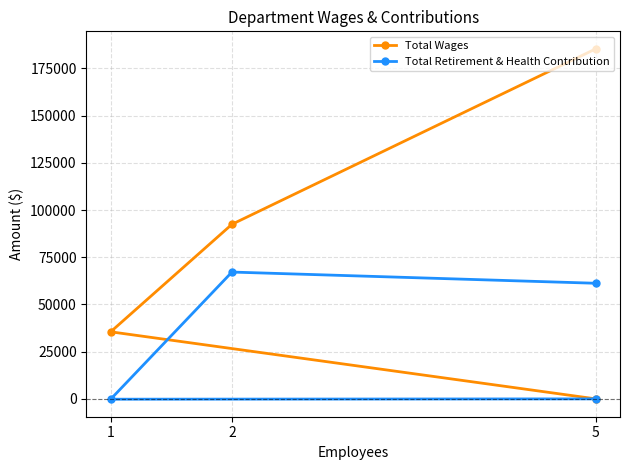

List the series in order of their overall mean, highest first.

Total Wages, Total Retirement & Health Contribution